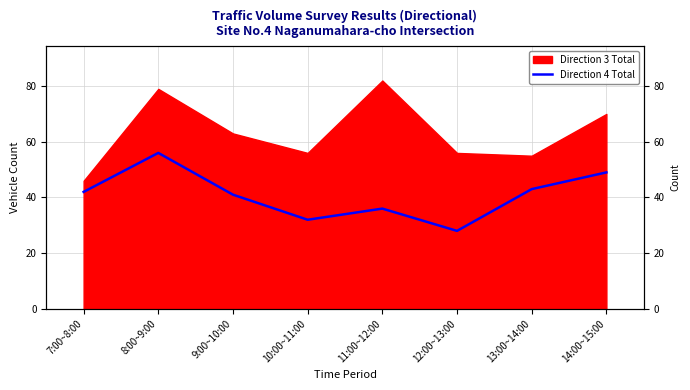

At which label does the data first exceed 42?

8:00~9:00